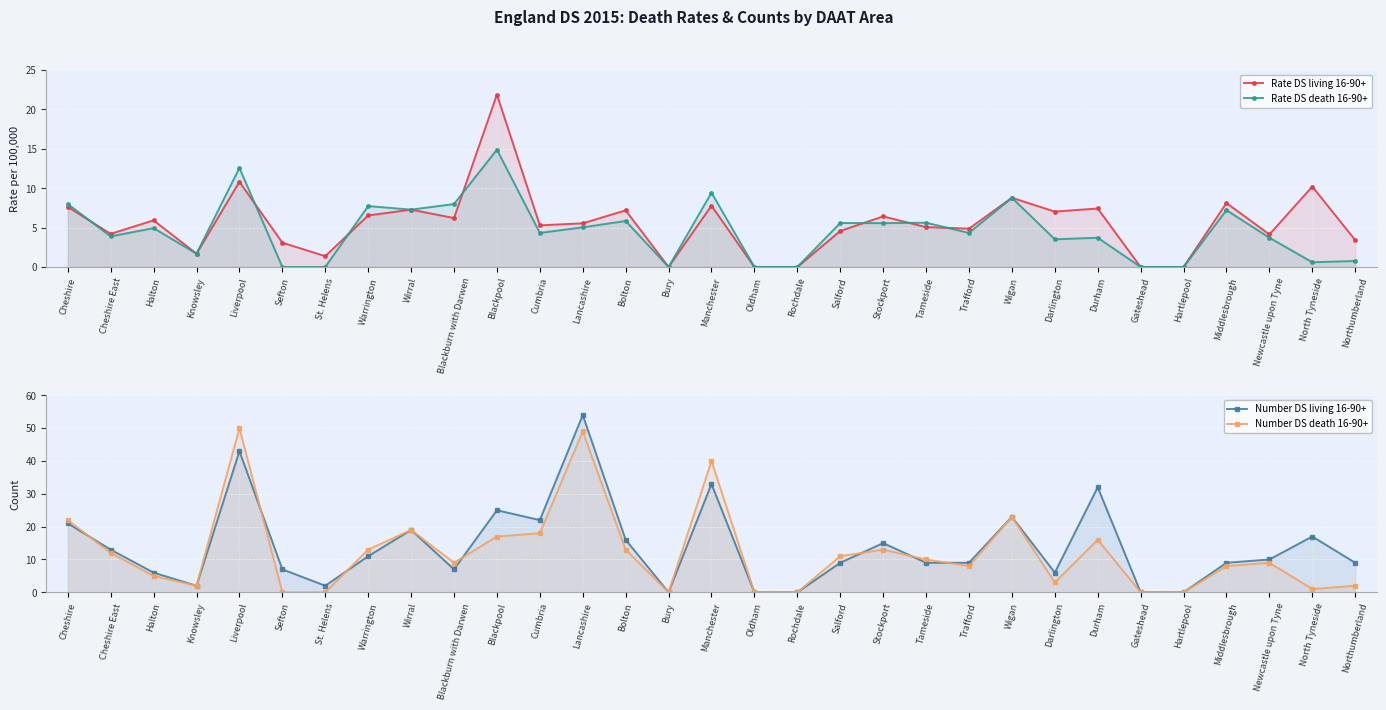

List the series in order of their peak value, lowest first.

Rate DS death 16-90+, Rate DS living 16-90+, Number DS death 16-90+, Number DS living 16-90+